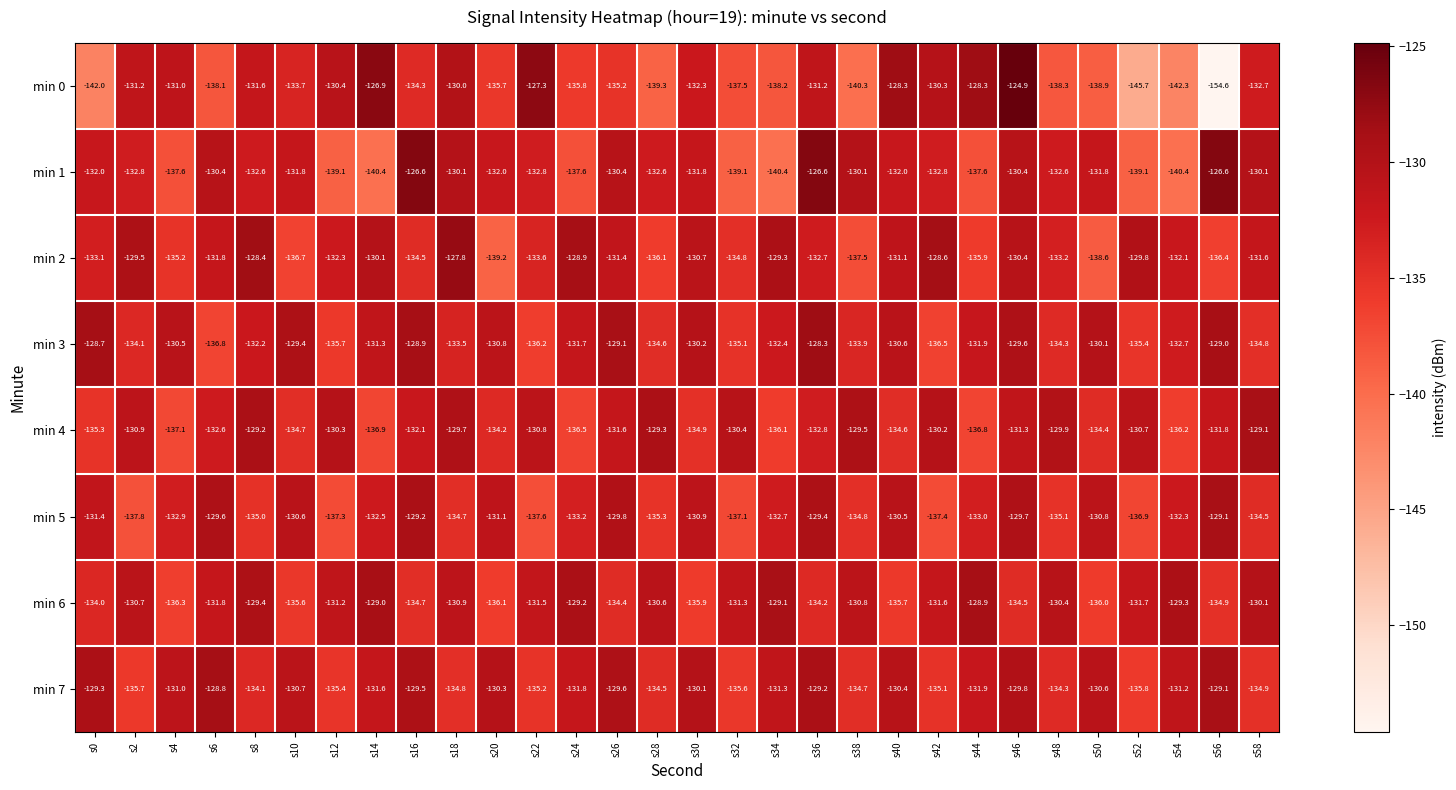

Rank the series at s22 from highest to lowest value.

min 0, min 4, min 6, min 1, min 2, min 7, min 3, min 5